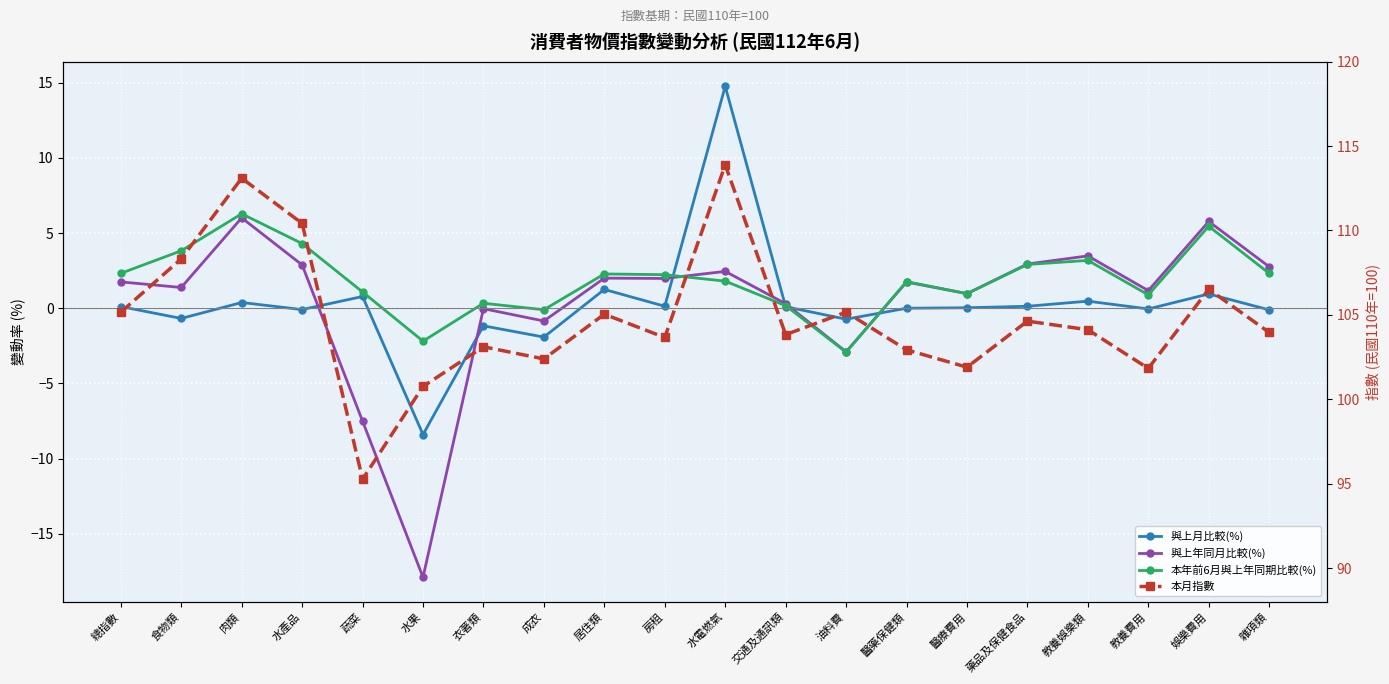

Which series has the largest total across all categories?

本月指數